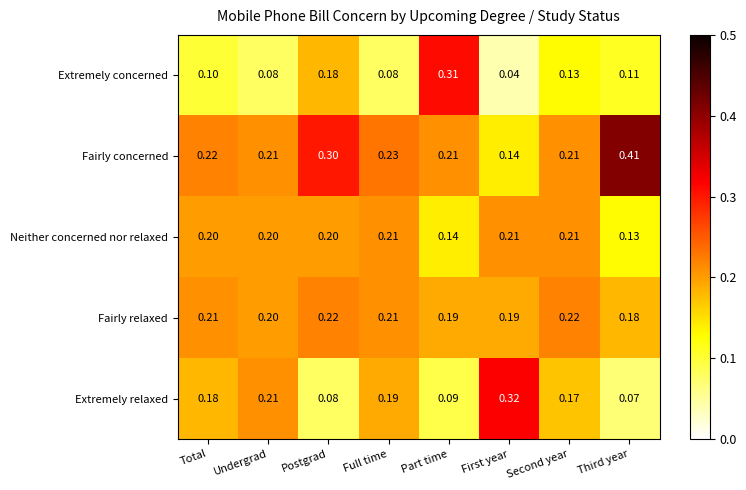

Is the value of Neither concerned nor relaxed at Postgrad greater than the value of Fairly relaxed at Second year?

No